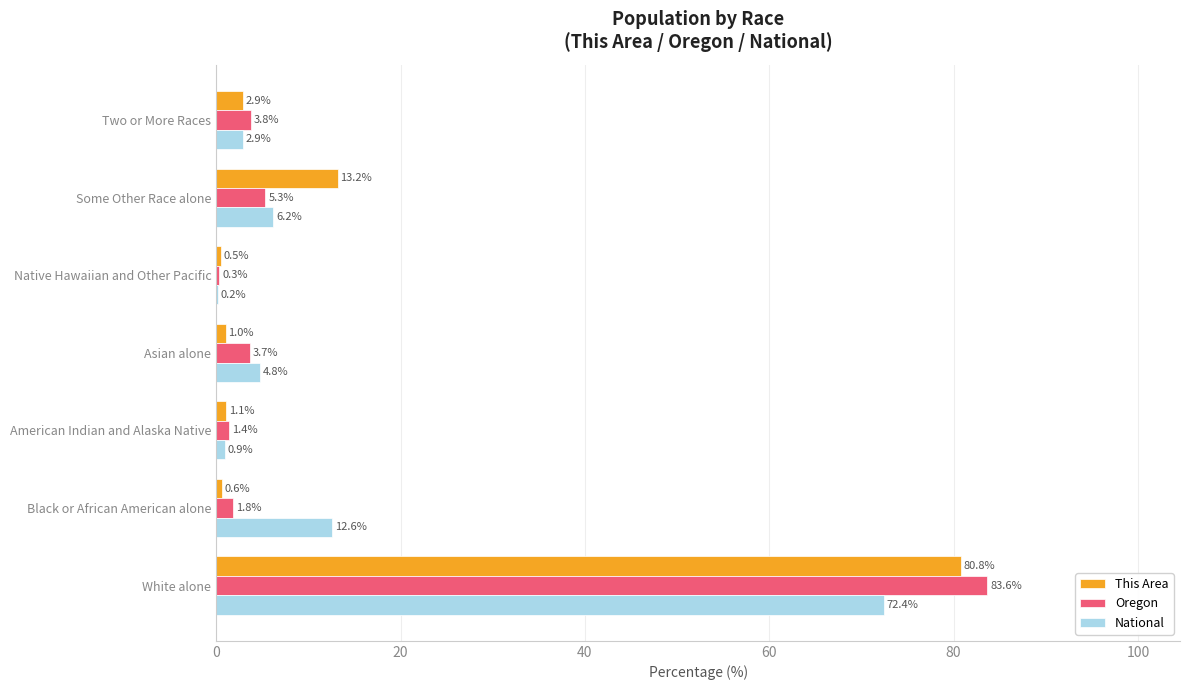

What is the average value of the This Area series?

14.3